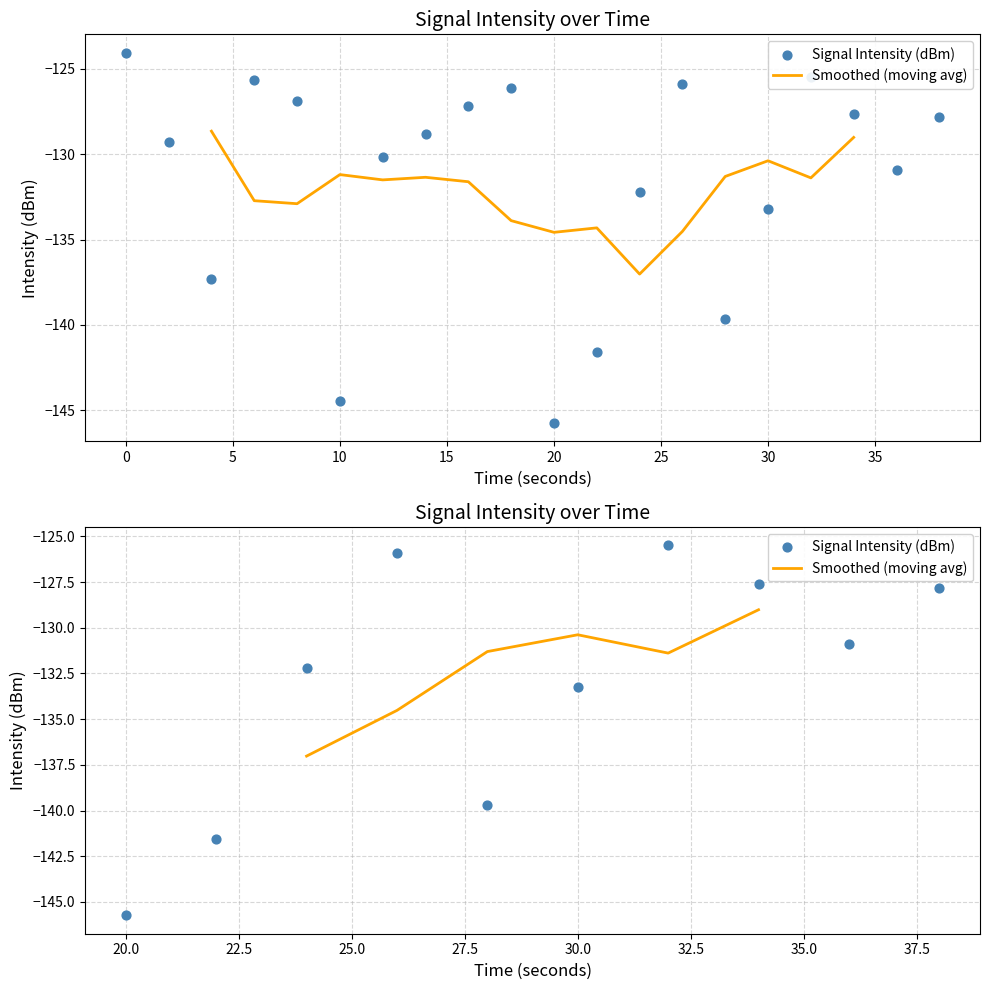

What is the change in value from 6 to 18?

-0.5